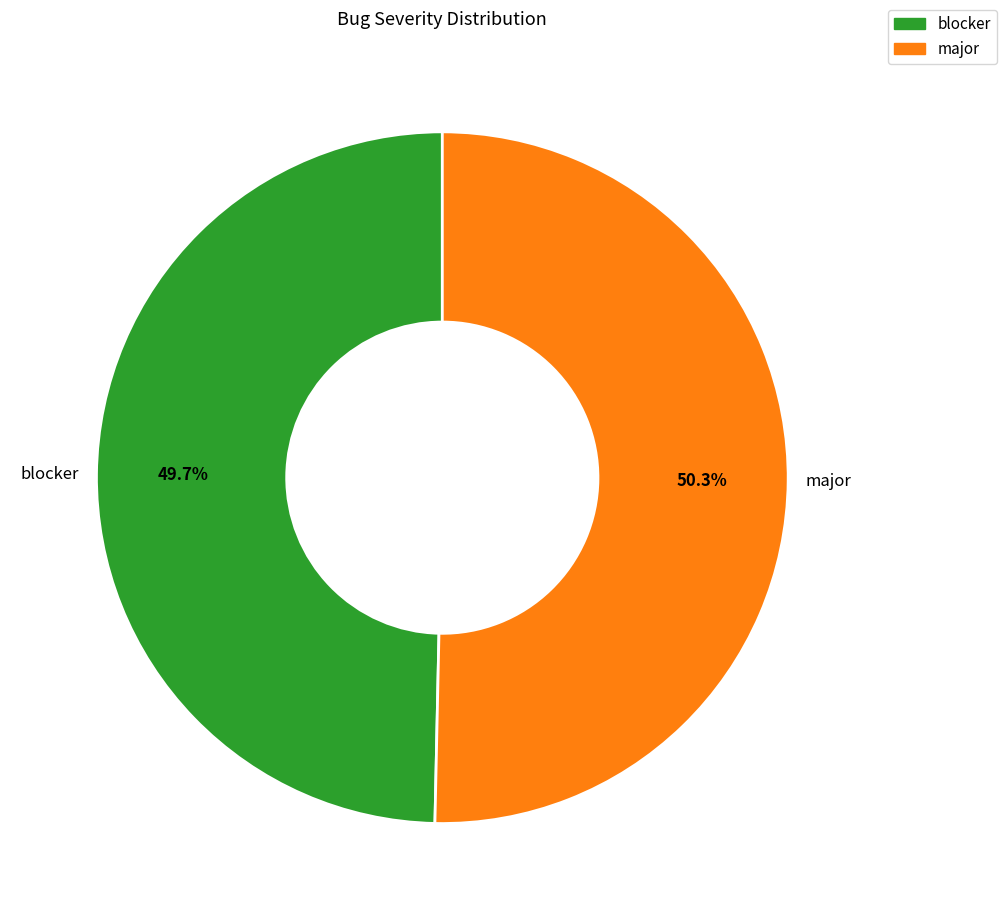

Rank the categories by value from lowest to highest.

blocker, major